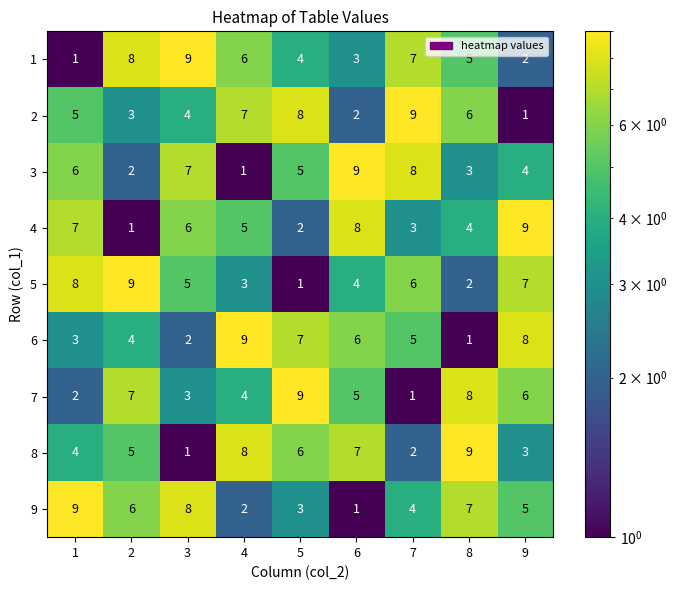

Is it true that 9 equals 1 at 7?

False